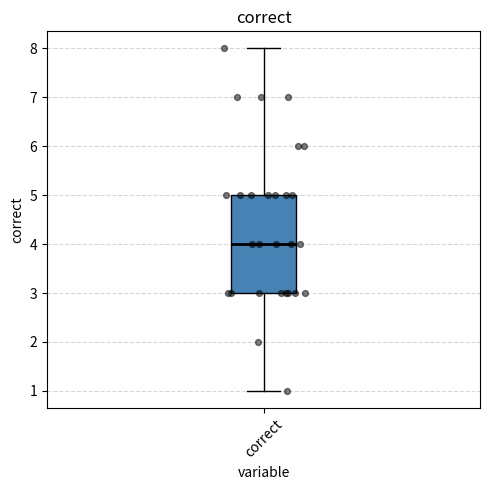

Read this box plot against the y-axis: the position of the median line, the range covered by the box, and the ends of both whiskers. The values are not printed on the chart, so give them approximately, as read against the axis.

median 4, box 3 to 5, whiskers 1 to 8